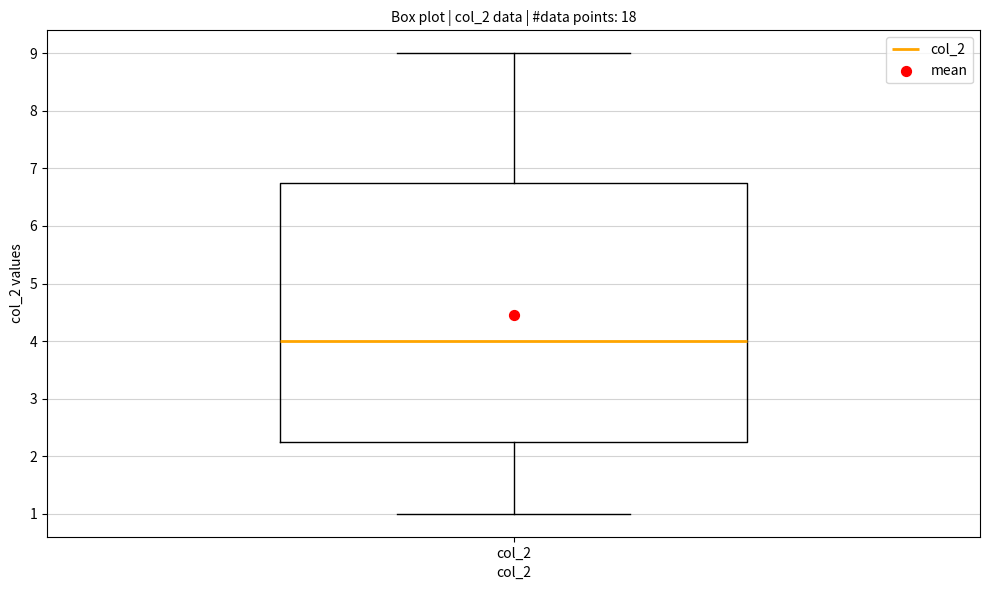

Where does the median line of the box for col_2 sit on the y-axis? The values are not printed on the chart, so give them approximately, as read against the axis.

4.0